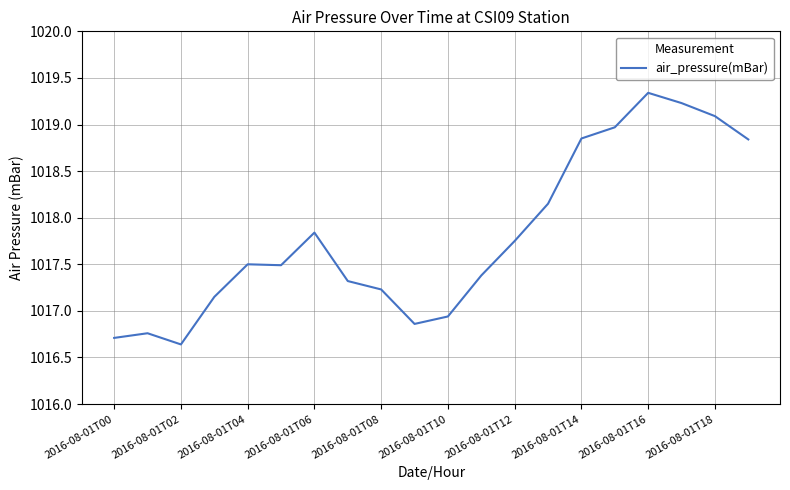

What is the difference between the maximum and minimum values?

2.7